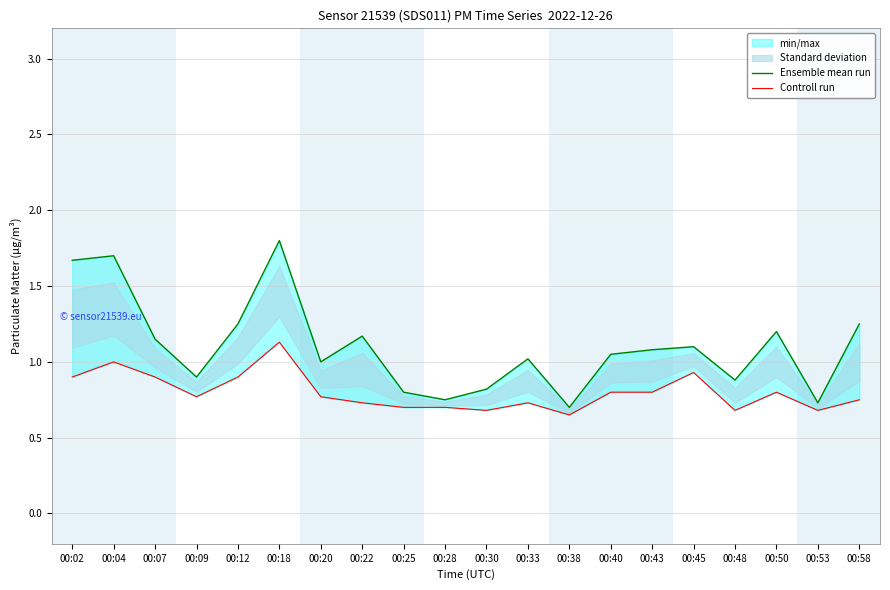

Reading left to right, transcribe all the data shown in this chart.

Ensemble mean run: 00:02=1.7	00:04=1.7	00:07=1.1	00:09=0.9	00:12=1.2	00:18=1.8	00:20=1.0	00:22=1.2	00:25=0.8	00:28=0.8	00:30=0.8	00:33=1.0	00:38=0.7	00:40=1.1	00:43=1.1	00:45=1.1	00:48=0.9	00:50=1.2	00:53=0.7	00:58=1.2
Controll run: 00:02=0.9	00:04=1.0	00:07=0.9	00:09=0.8	00:12=0.9	00:18=1.1	00:20=0.8	00:22=0.7	00:25=0.7	00:28=0.7	00:30=0.7	00:33=0.7	00:38=0.7	00:40=0.8	00:43=0.8	00:45=0.9	00:48=0.7	00:50=0.8	00:53=0.7	00:58=0.8